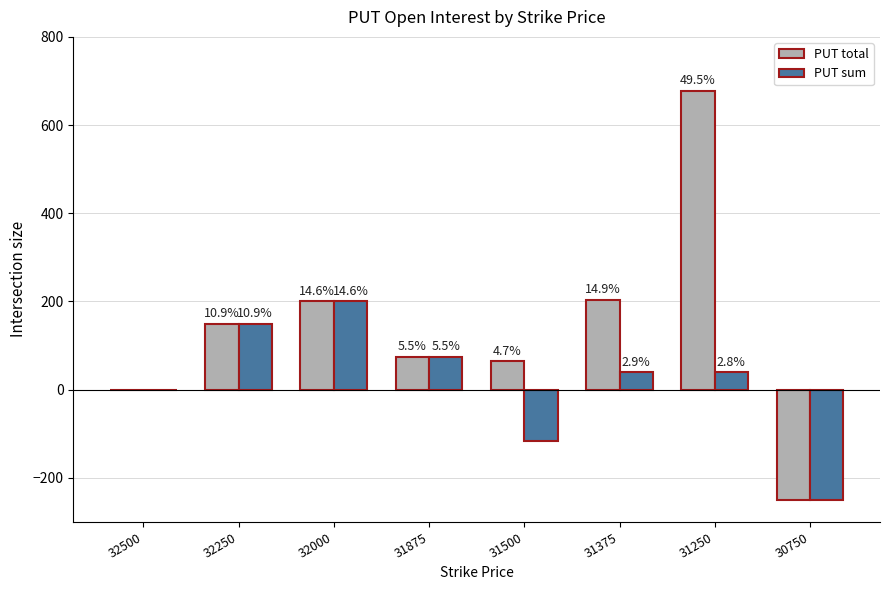

How many groups of bars are there?

8